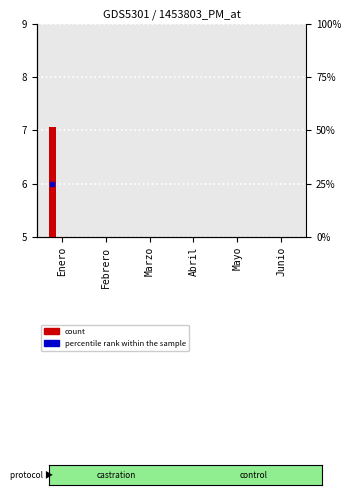

How many groups of bars are there?

6